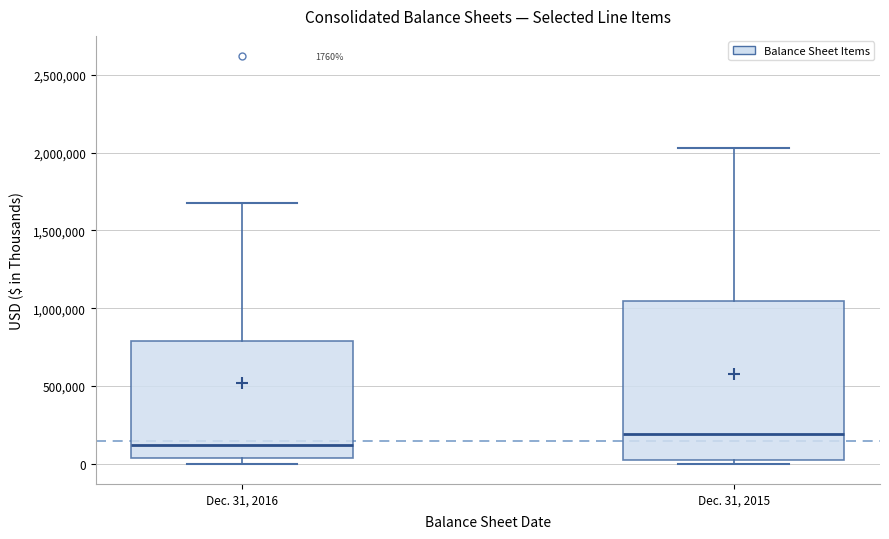

Which box has the highest median line?

Dec. 31, 2015